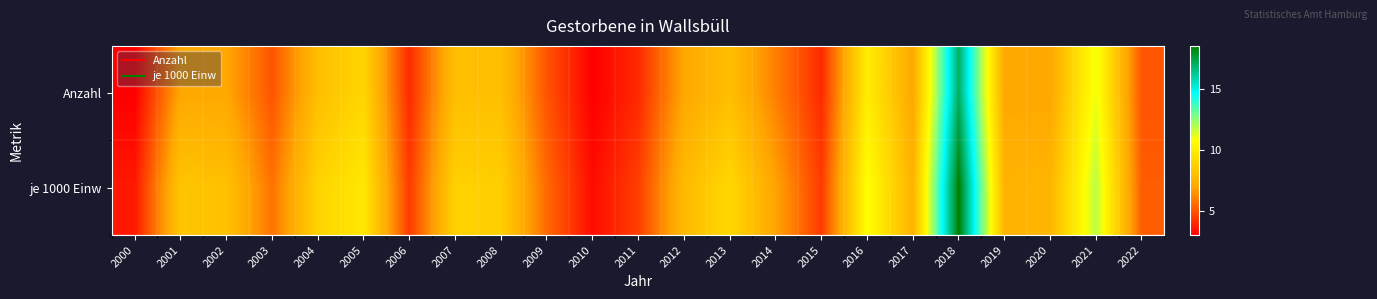

What is the difference between the highest and lowest values at 2022?

0.2